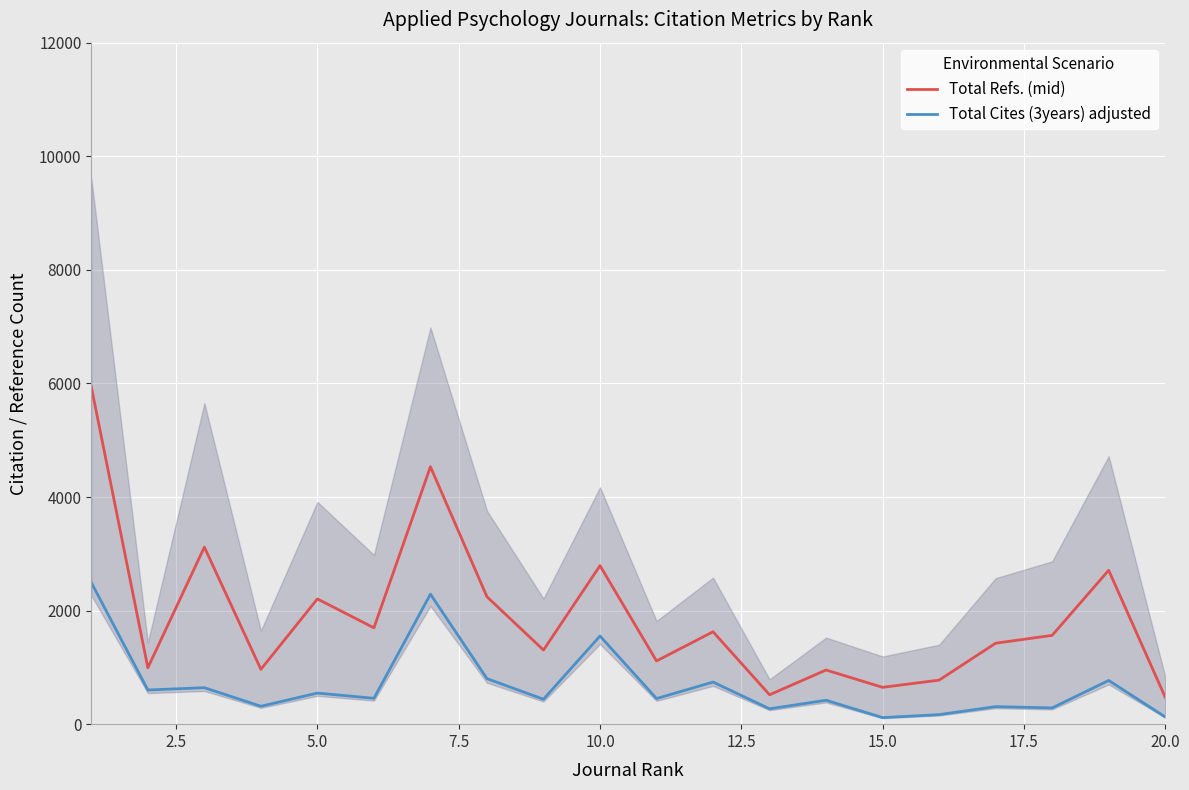

What is the maximum value for Total Refs. (mid)?

5937.0